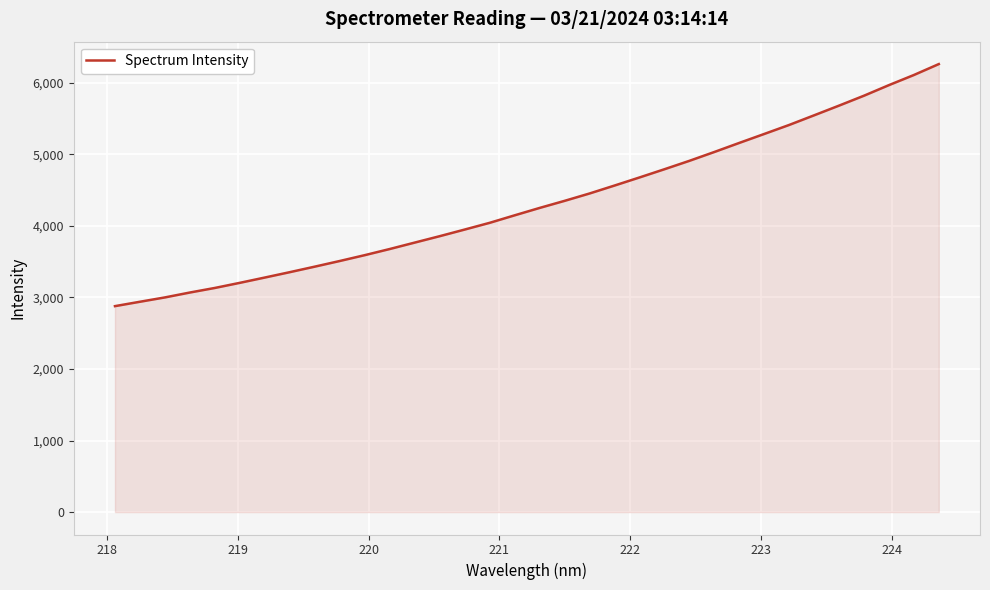

What is the smallest value displayed?

2878.9